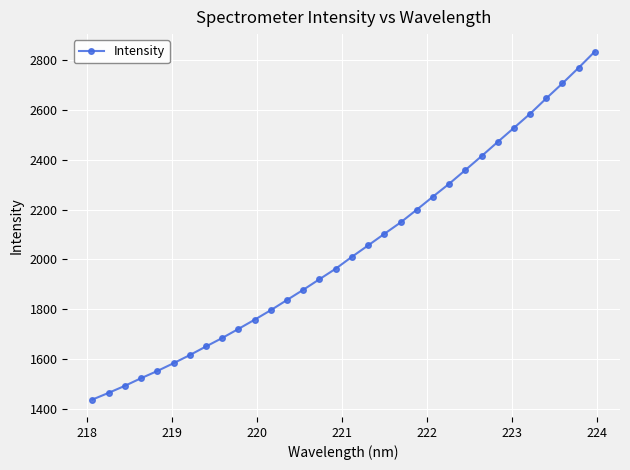

What is the difference between the maximum and minimum values?

1393.1